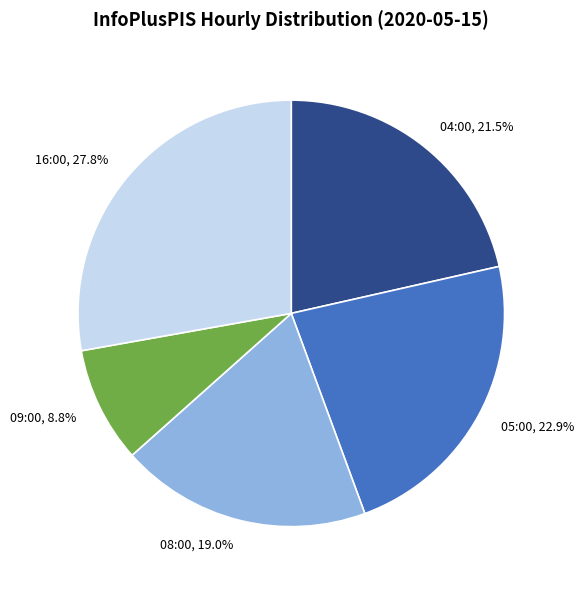

To the nearest percent, what is the difference between the 16:00 and 08:00 slice percentages?

9%